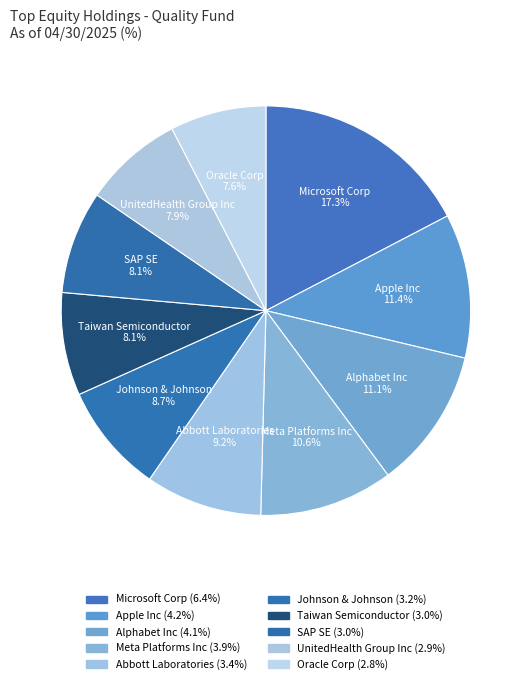

How many segments does this pie chart have?

10